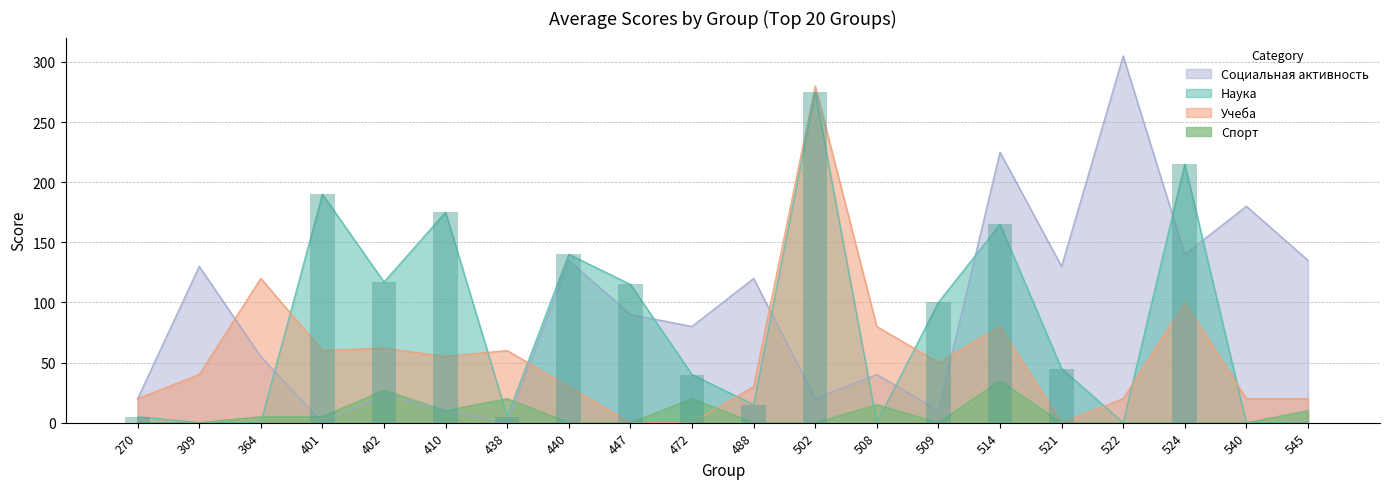

Which series has the largest range (max minus min)?

Социальная активность